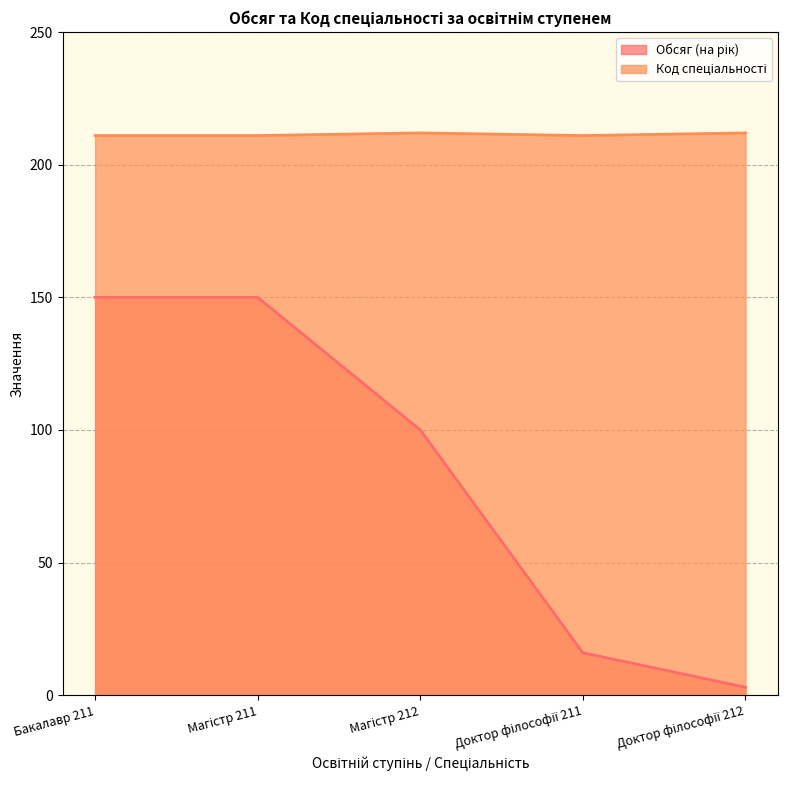

Count the number of data series in this chart.

2